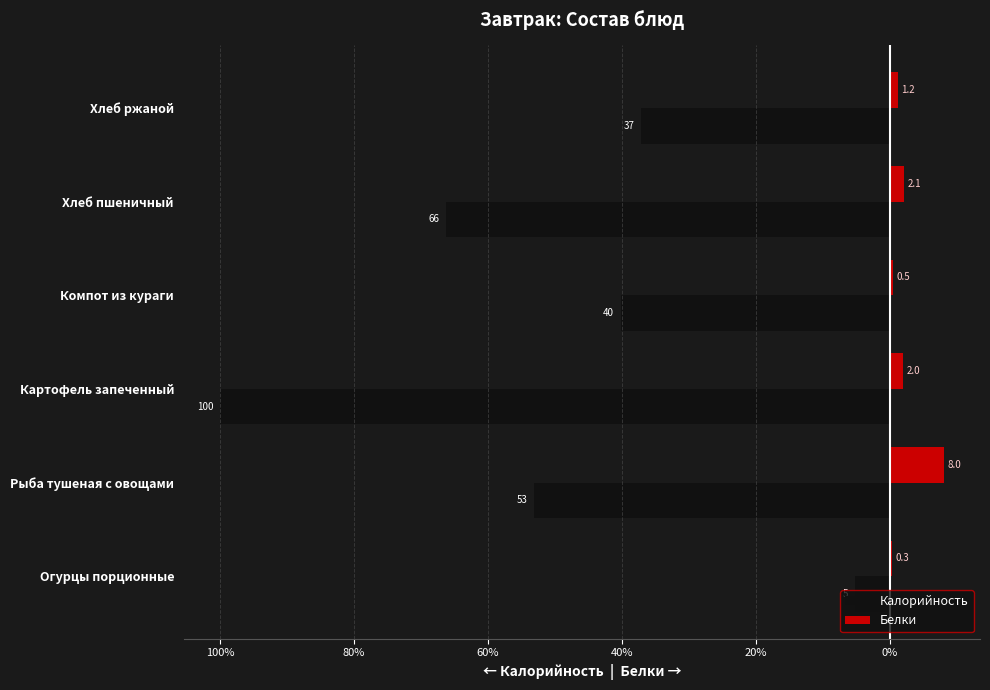

What are all the series names shown in the legend?

Калорийность, Белки